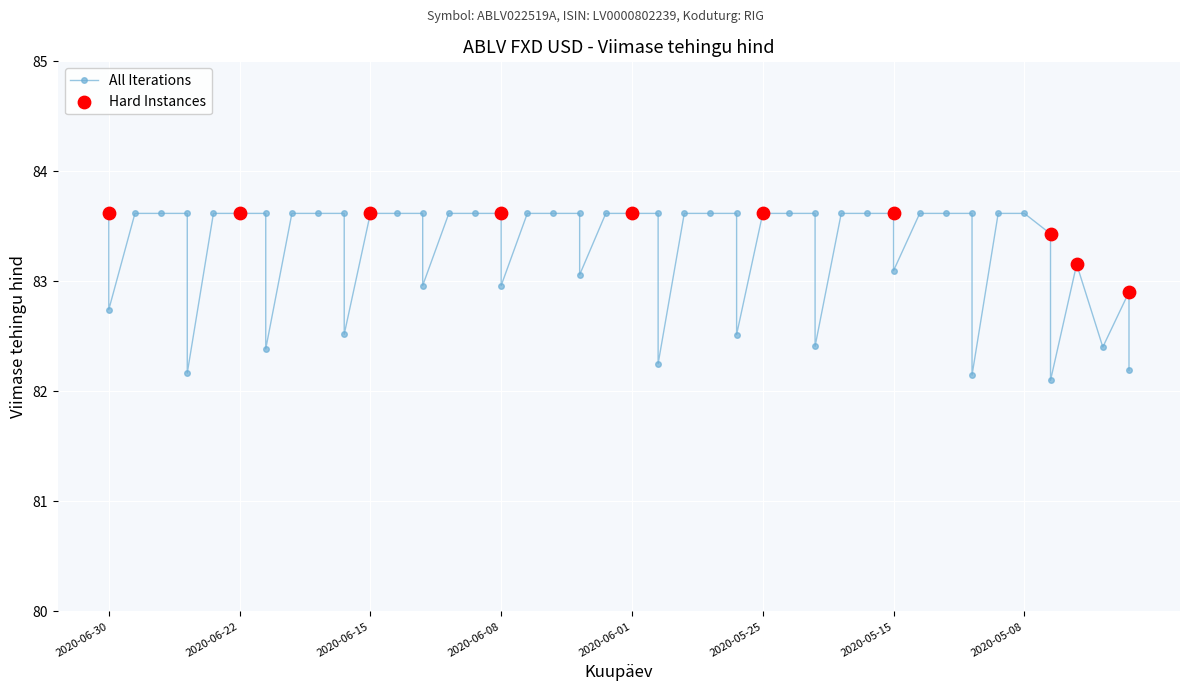

Approximately how many times larger is the value at 2020-06-26 compared to 2020-05-20?

1.0